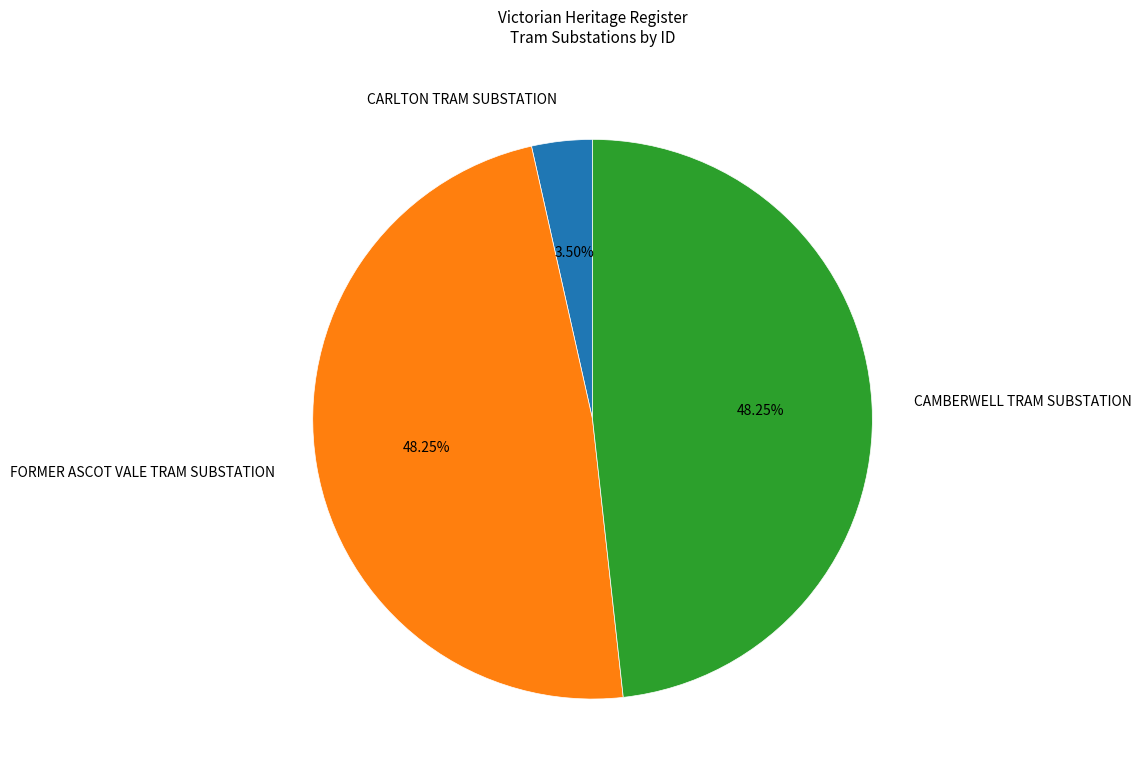

Does CARLTON TRAM SUBSTATION represent more than half of the total?

No